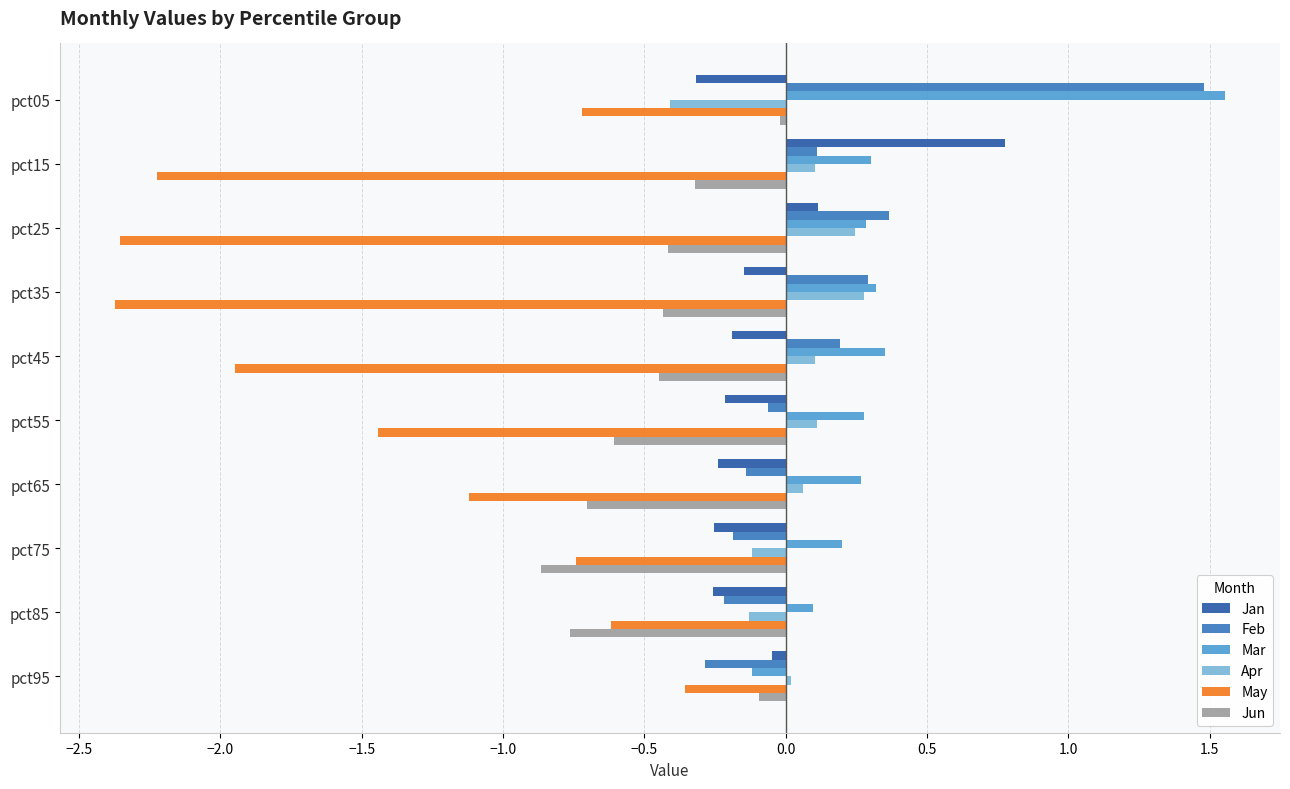

At which label does Jun reach its minimum?

pct75